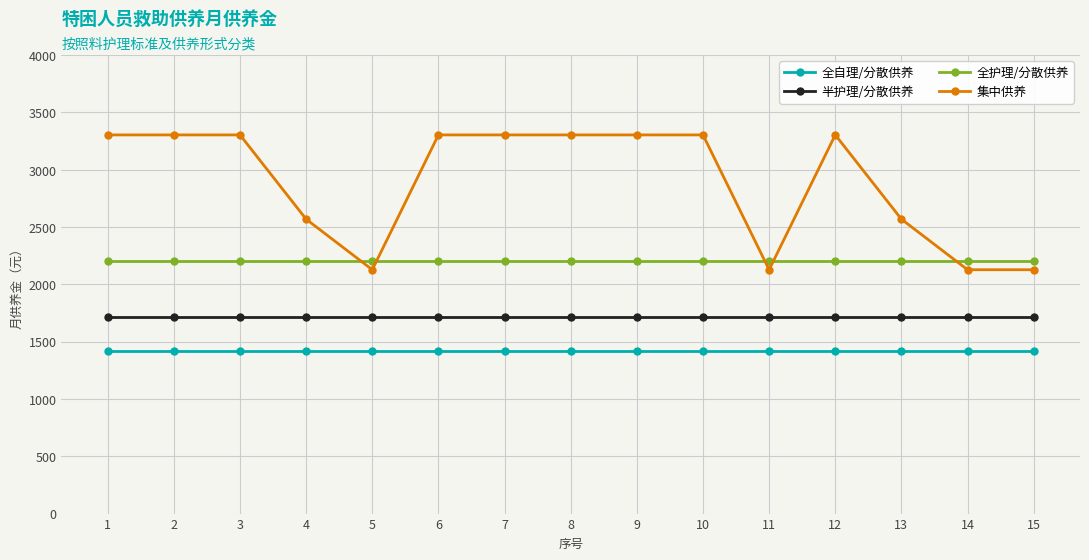

True or false: 全护理/分散供养 and 半护理/分散供养 cross at least once.

False